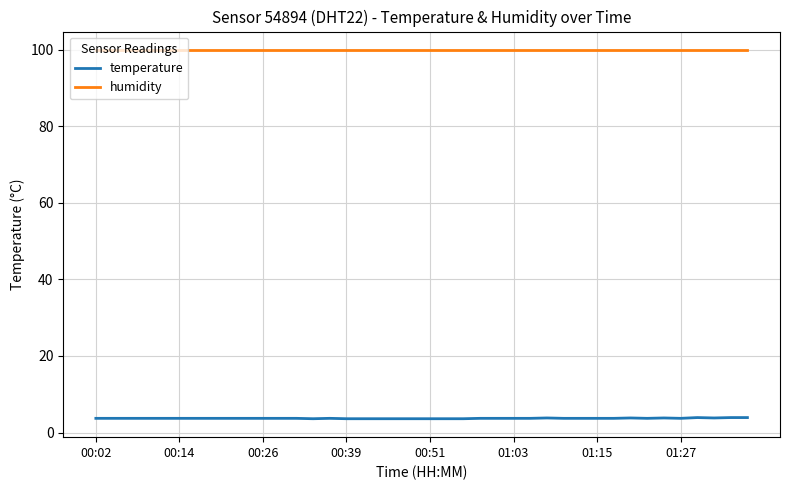

True or false: temperature and humidity intersect in this chart.

False